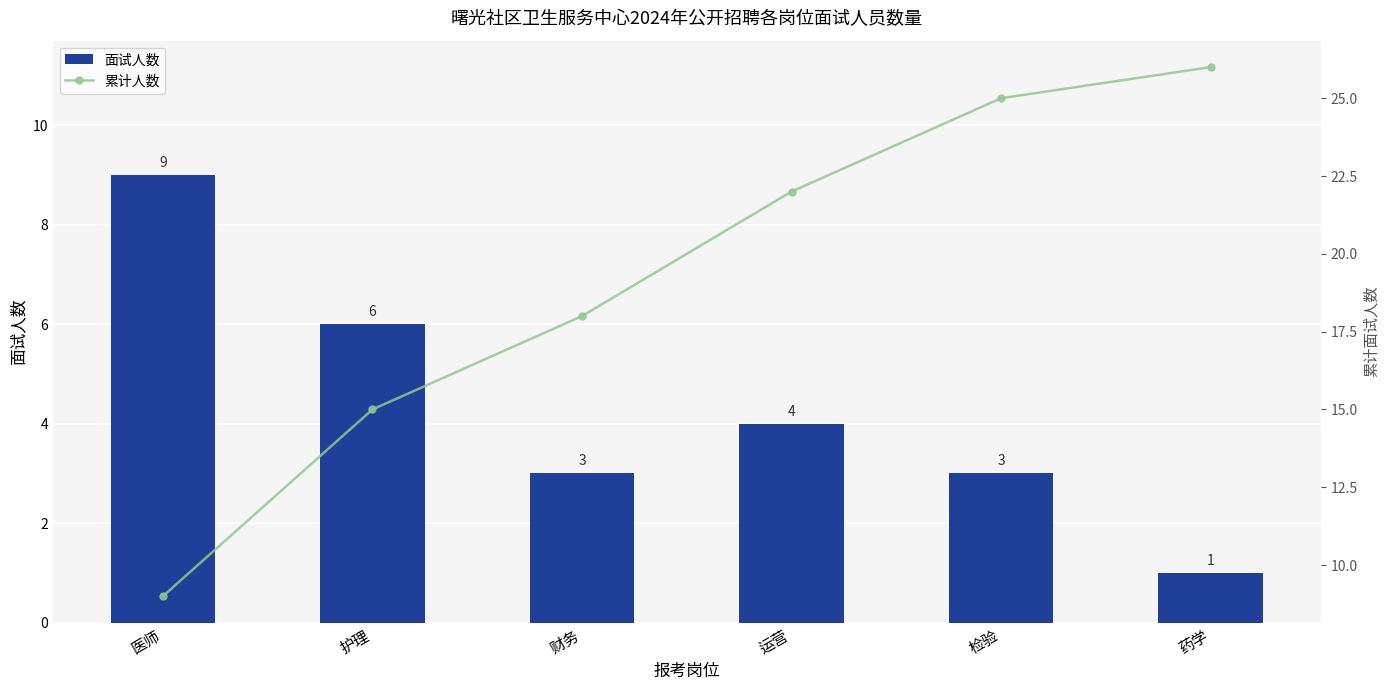

At which category does the chart reach its minimum across all series?

药学